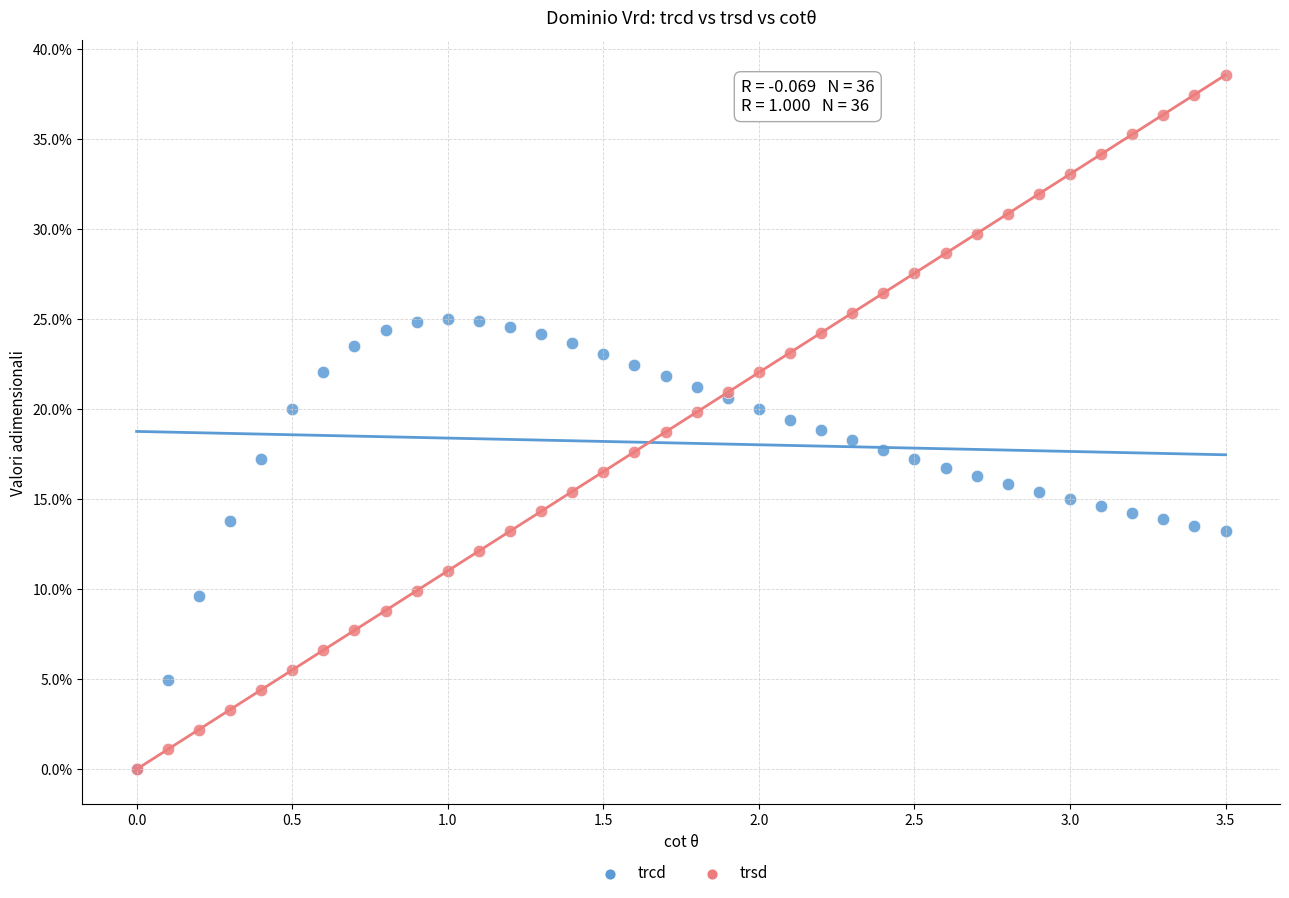

What are all the series names shown in the legend?

trcd, trsd